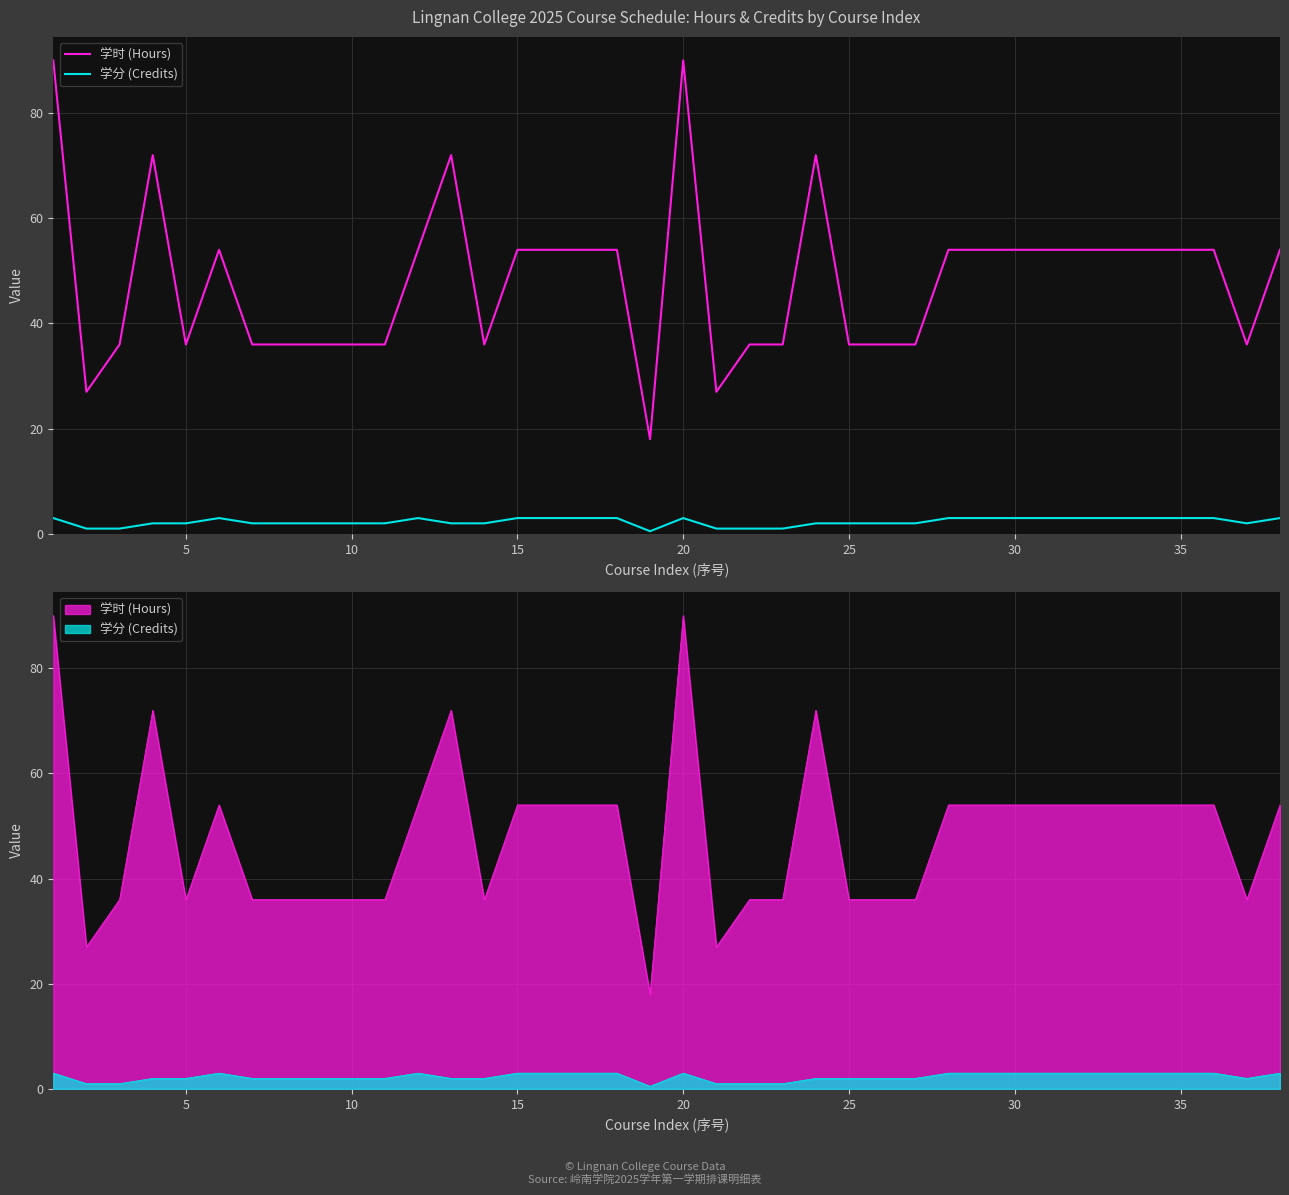

Rank the series by their maximum value, from highest to lowest.

学时 (Hours), 学分 (Credits)